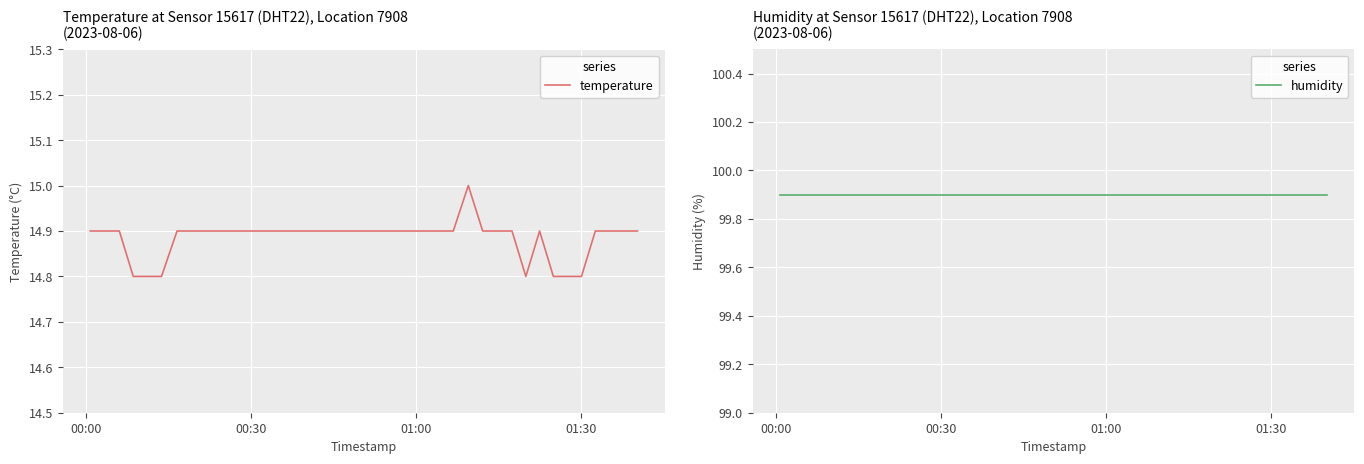

What is the maximum value for temperature?

15.0